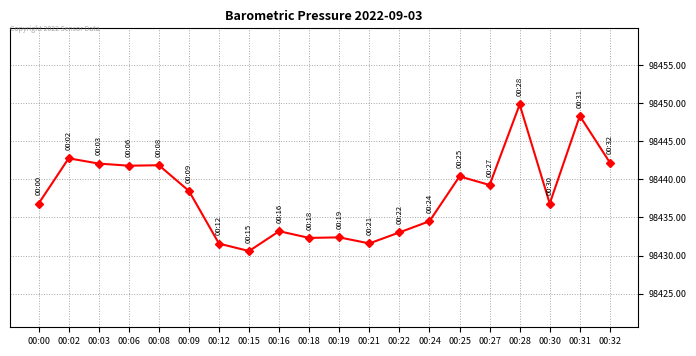

True or false: there are more than 2 points higher than both neighbors.

True